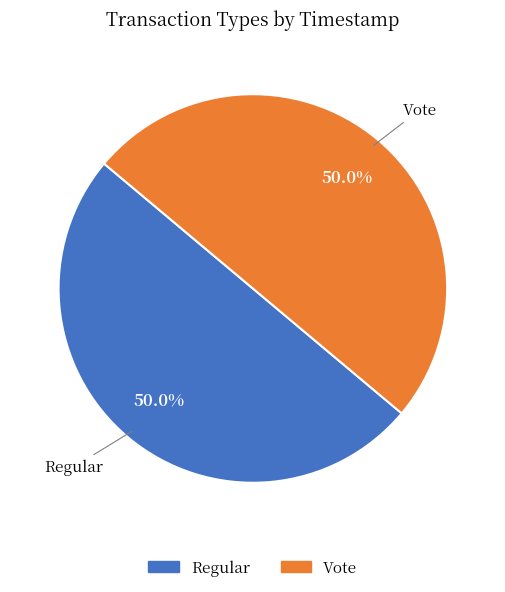

True or false: Vote accounts for 50% of the total.

True